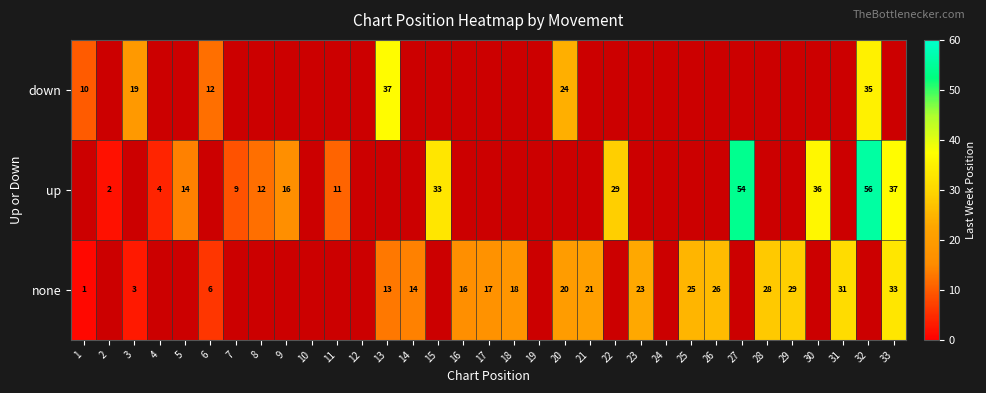

The value of none at 29 is 29. True or false?

True